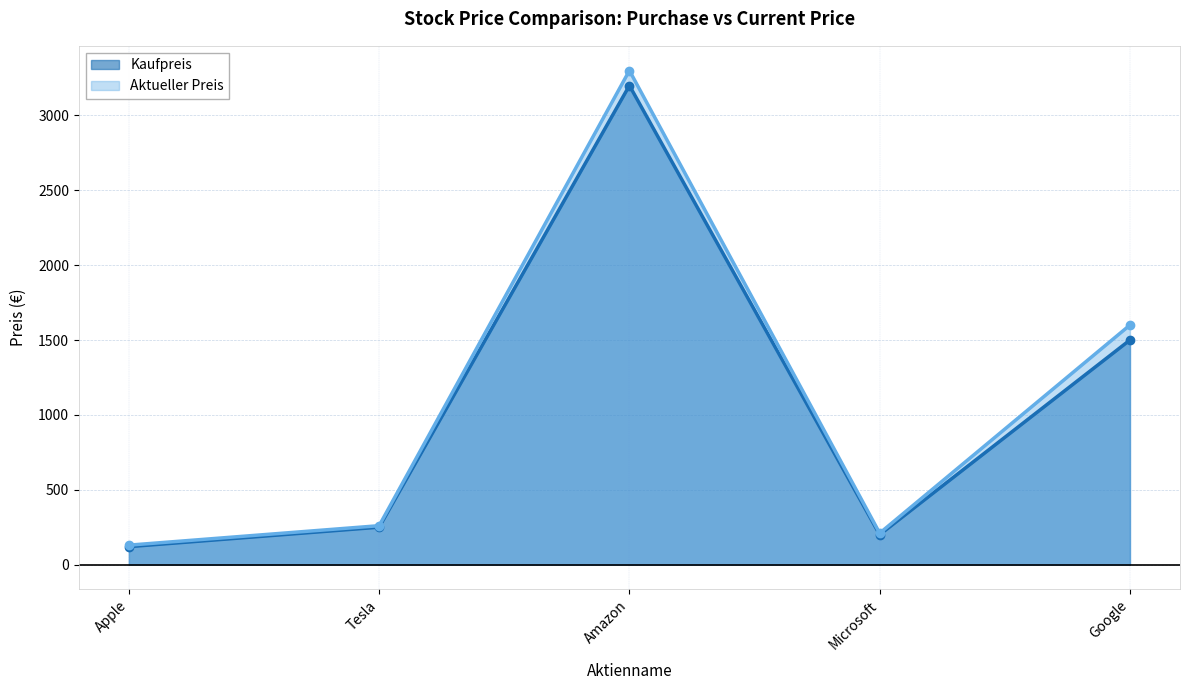

Between Microsoft and Google, which series saw the biggest shift?

Aktueller Preis